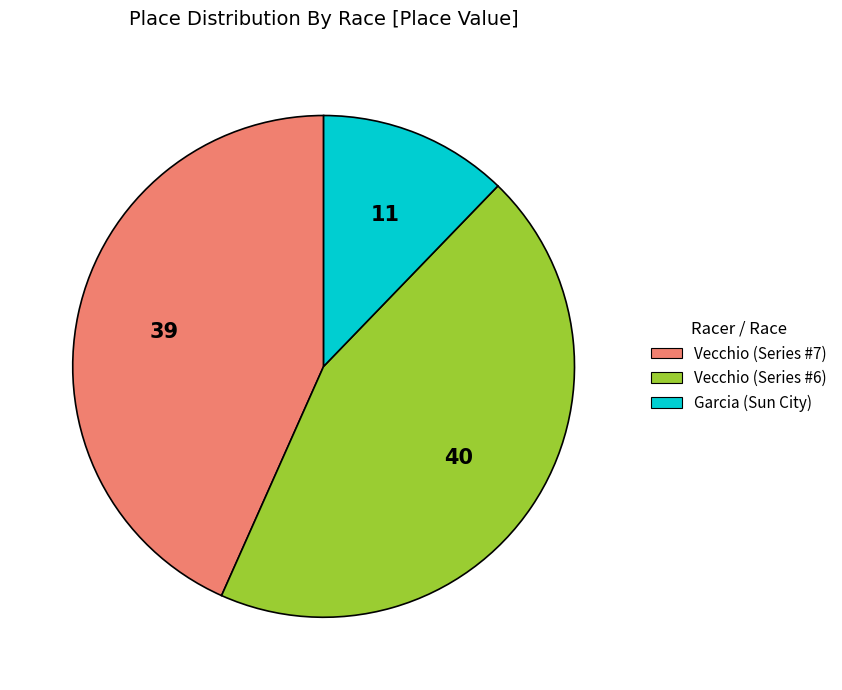

Between Vecchio (Series #7) and Vecchio (Series #6), which is larger?

Vecchio (Series #6)